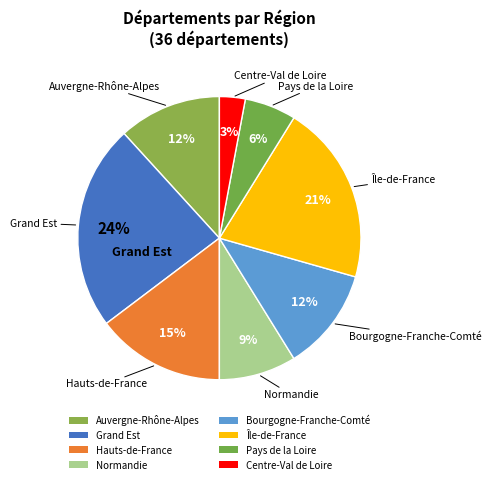

What is the ratio of the value at Centre-Val de Loire to the value at Grand Est?

0.1